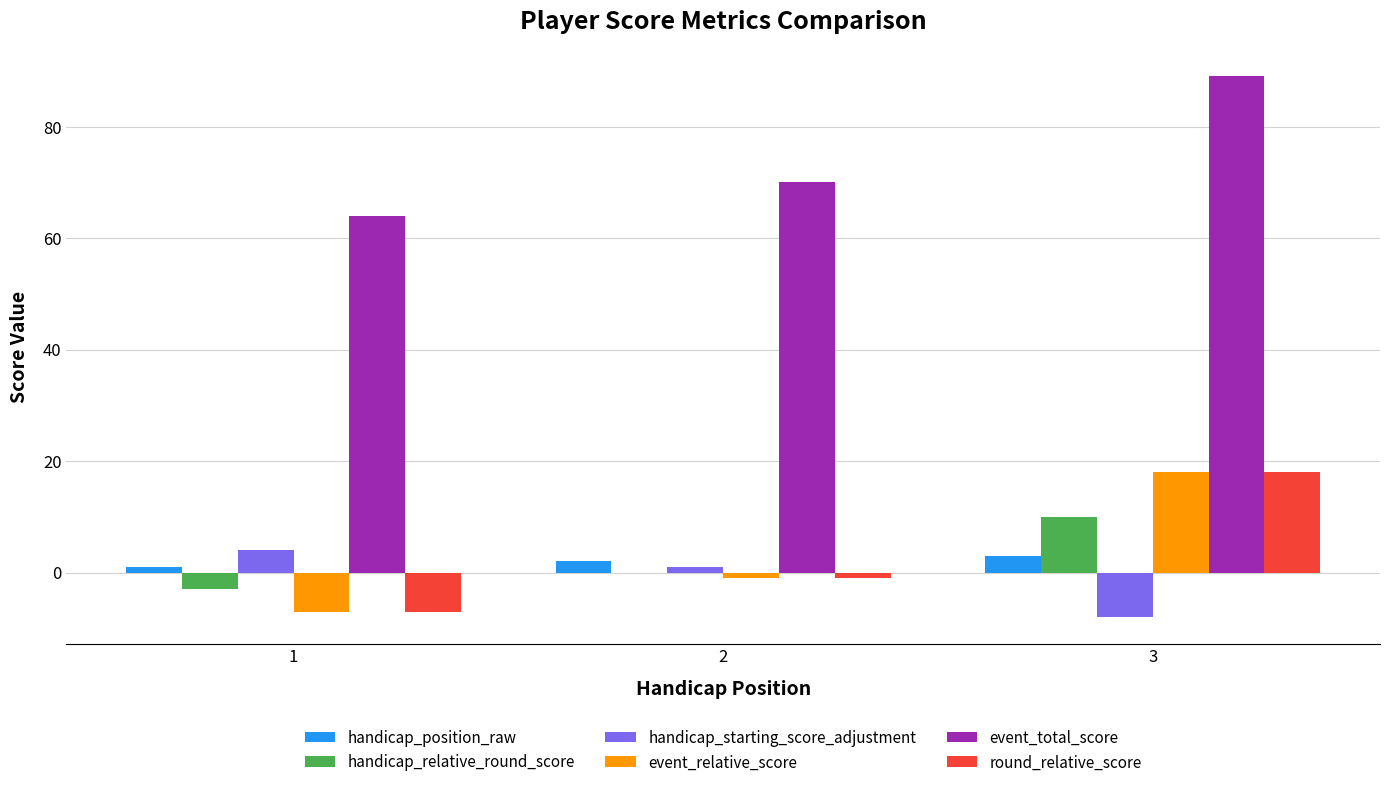

Is it true that round_relative_score equals 8 at 3?

False